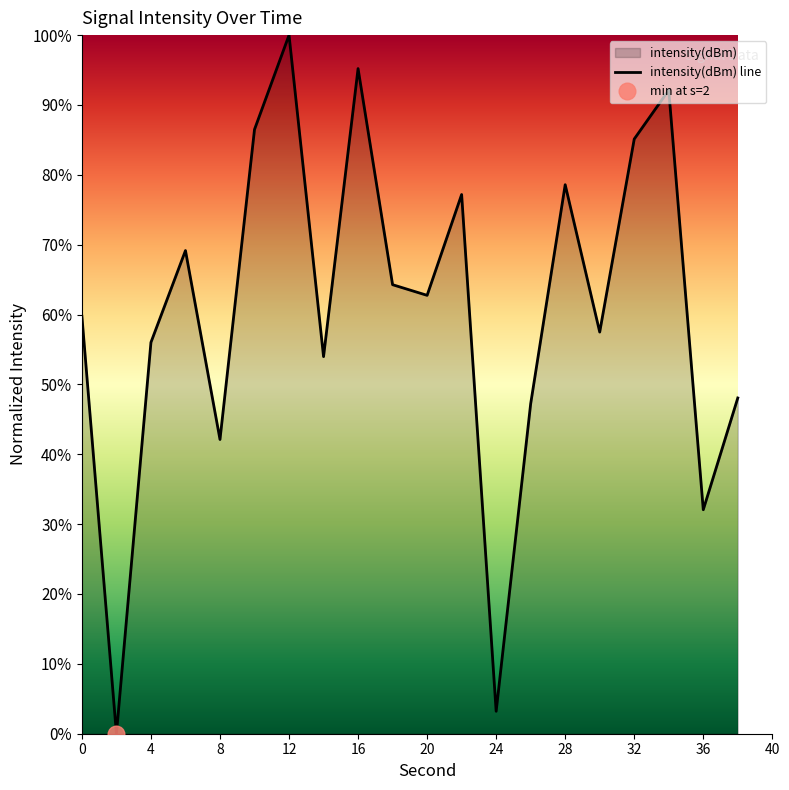

Reading left to right, extract all data points from this chart.

59.8	0.0	56.0	69.2	42.1	86.5	100.0	54.0	95.2	64.3	62.8	77.2	3.2	47.2	78.6	57.5	85.1	92.1	32.1	48.1